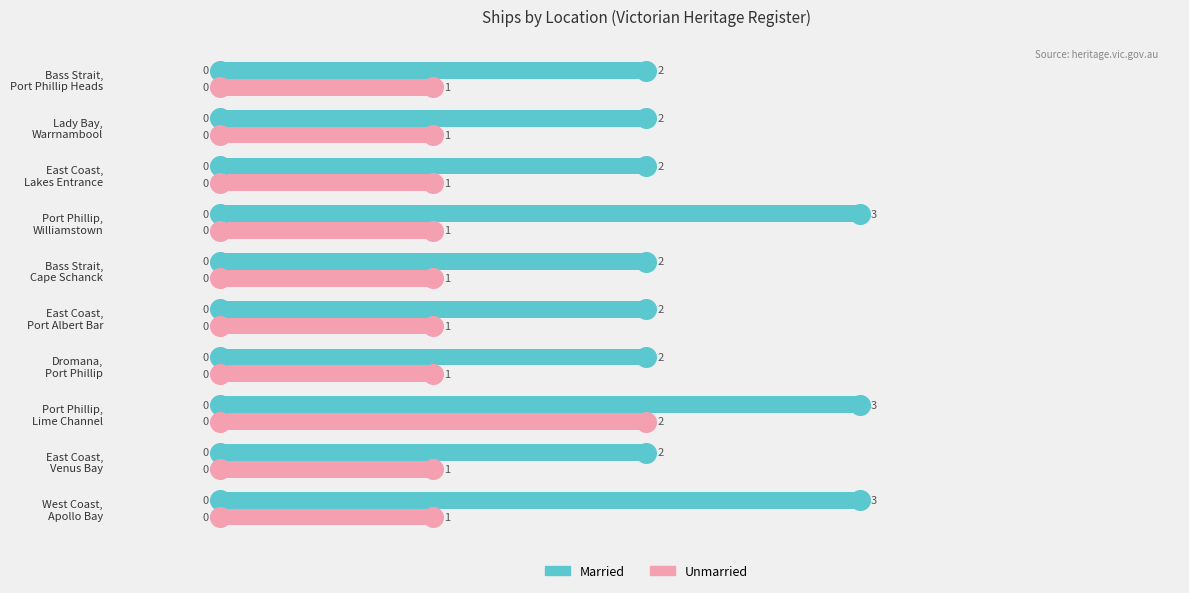

What are all the series names shown in the legend?

Married, Unmarried